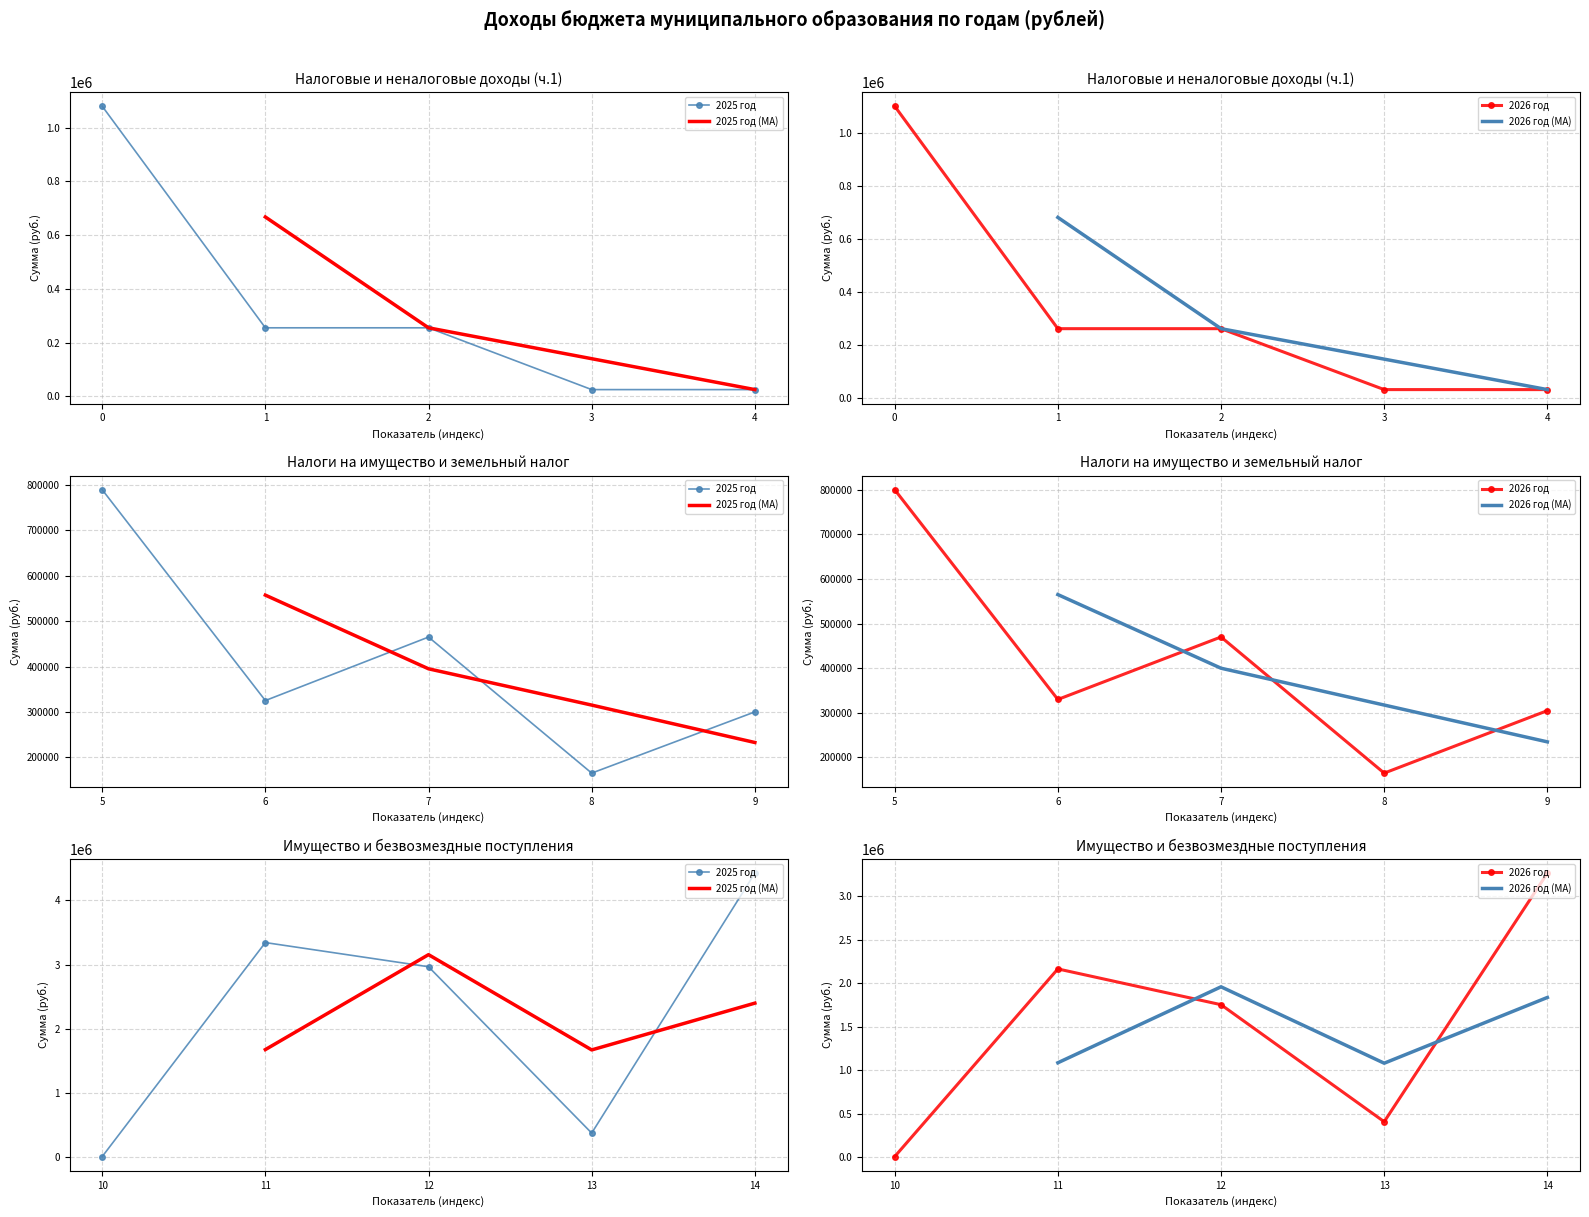

Is the value of 2025 год at Единый сельскохозяйственый налог greater than the value of 2026 год at Налоги на имущество физических лиц?

No